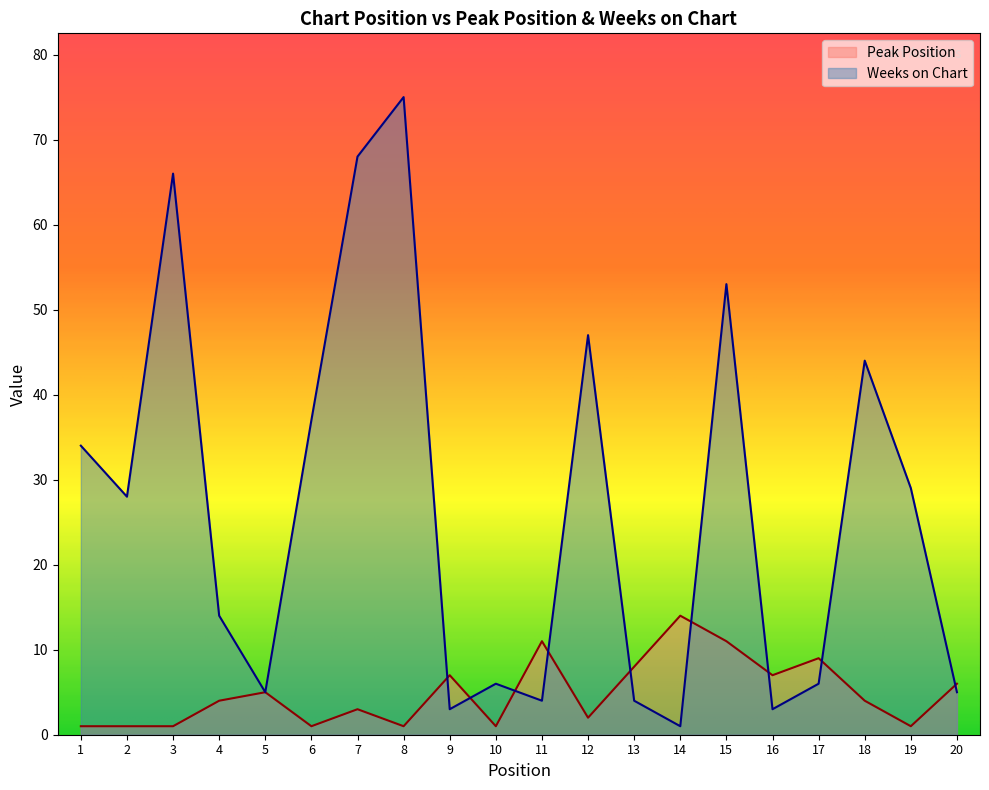

Between which two adjacent categories do Peak Position and Weeks on Chart first intersect?

8 and 9